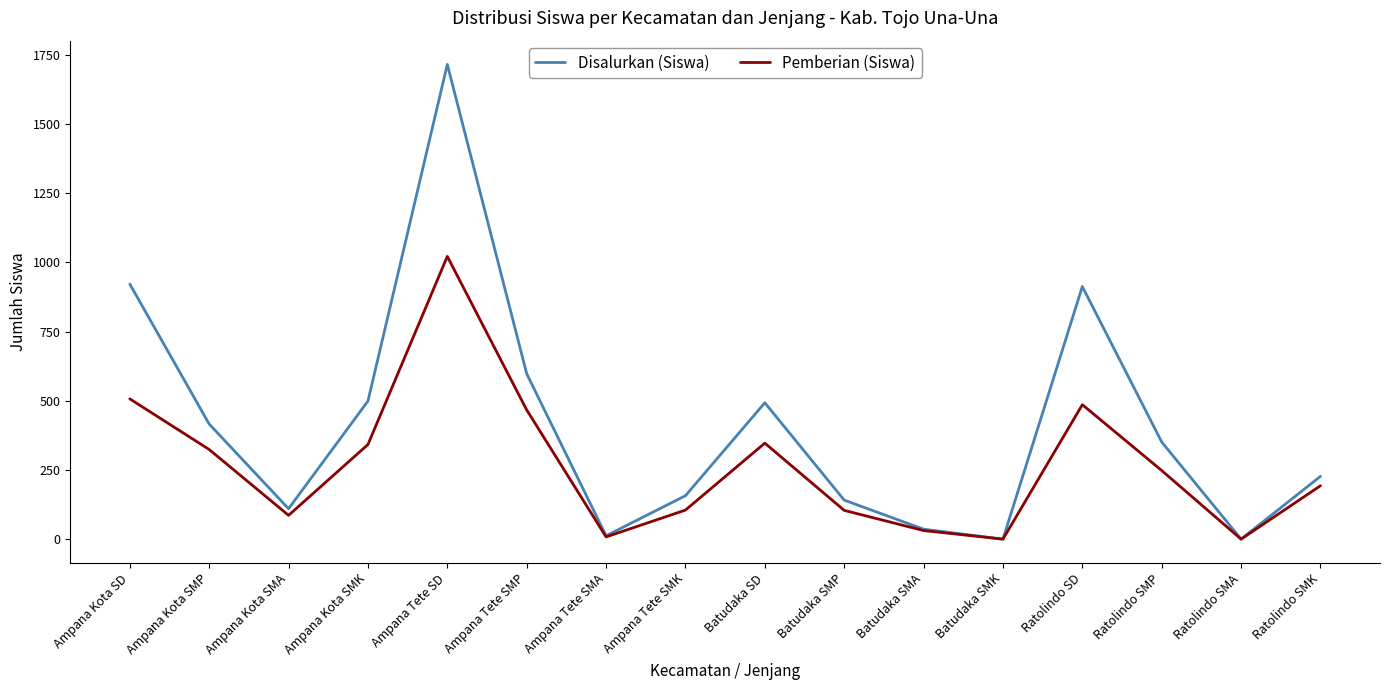

List the series in order of their peak value, lowest first.

Pemberian (Siswa), Disalurkan (Siswa)